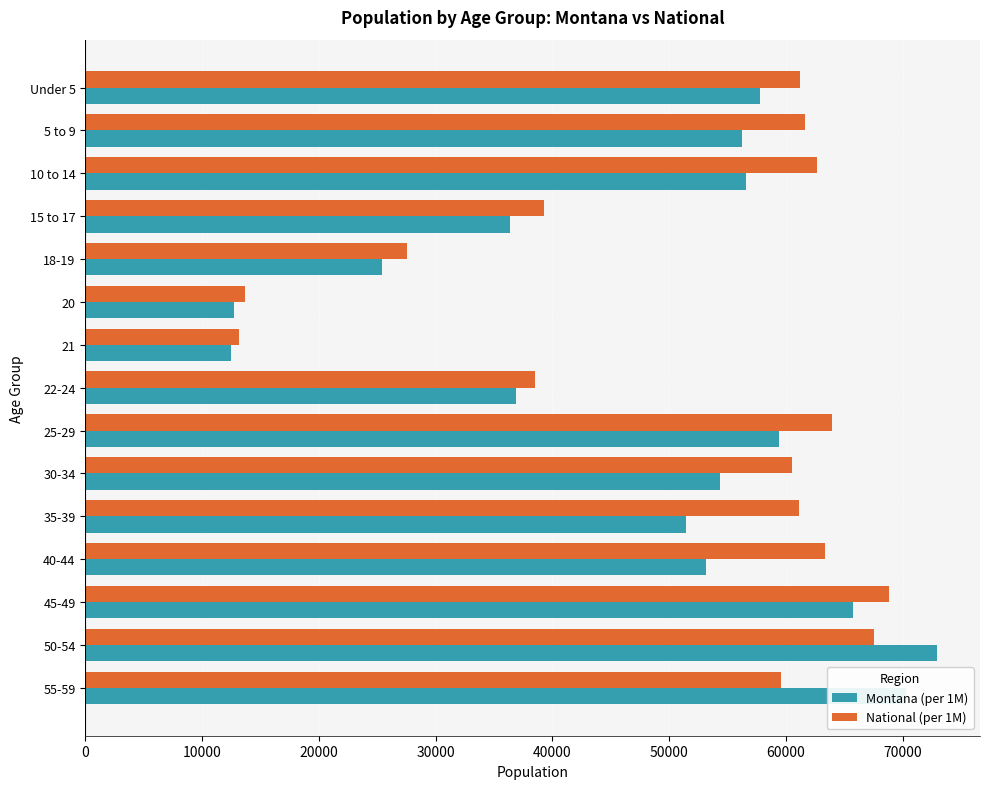

What is the minimum value shown in the chart?

12515.7